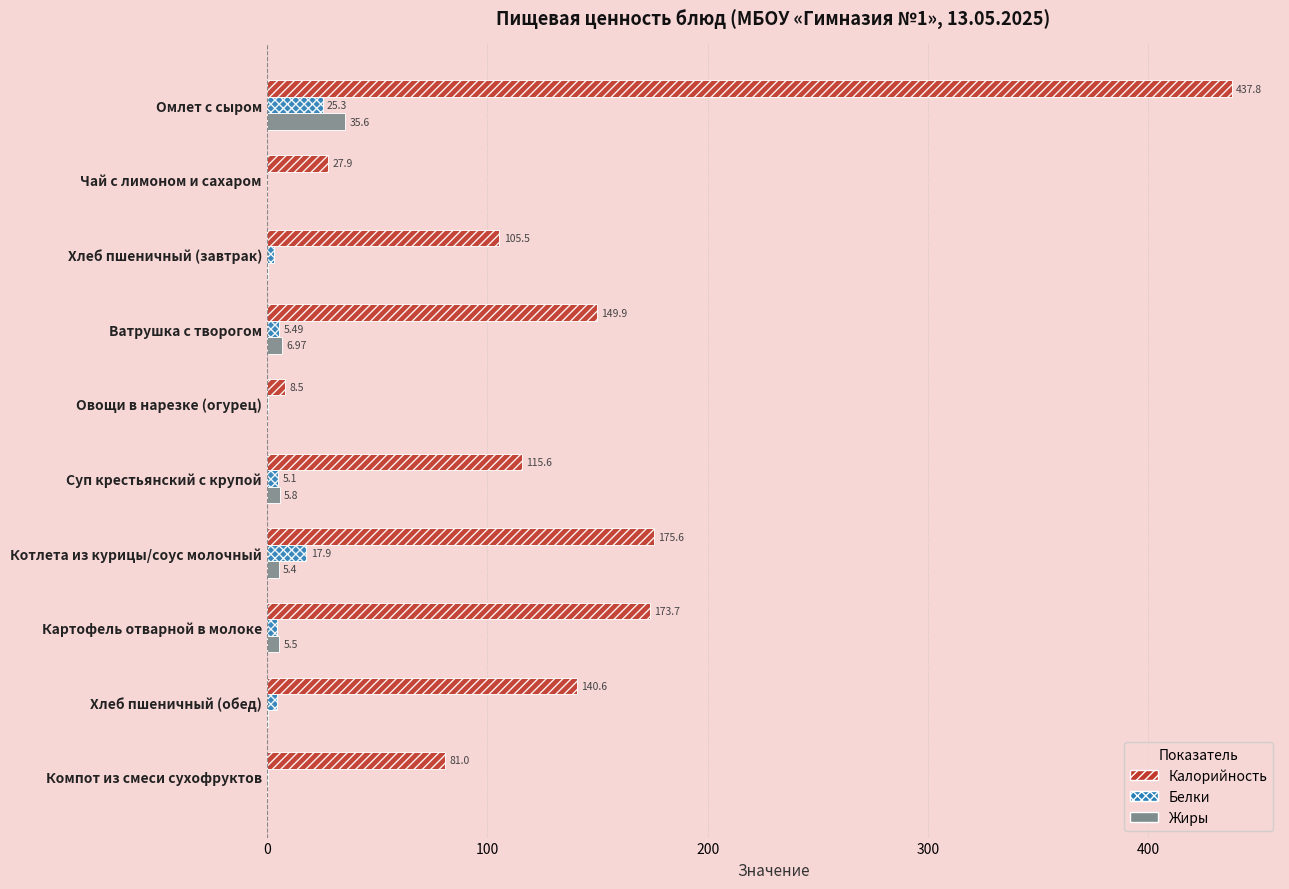

What is the sum of the Калорийность values at Компот из смеси сухофруктов and Чай с лимоном и сахаром?

108.9